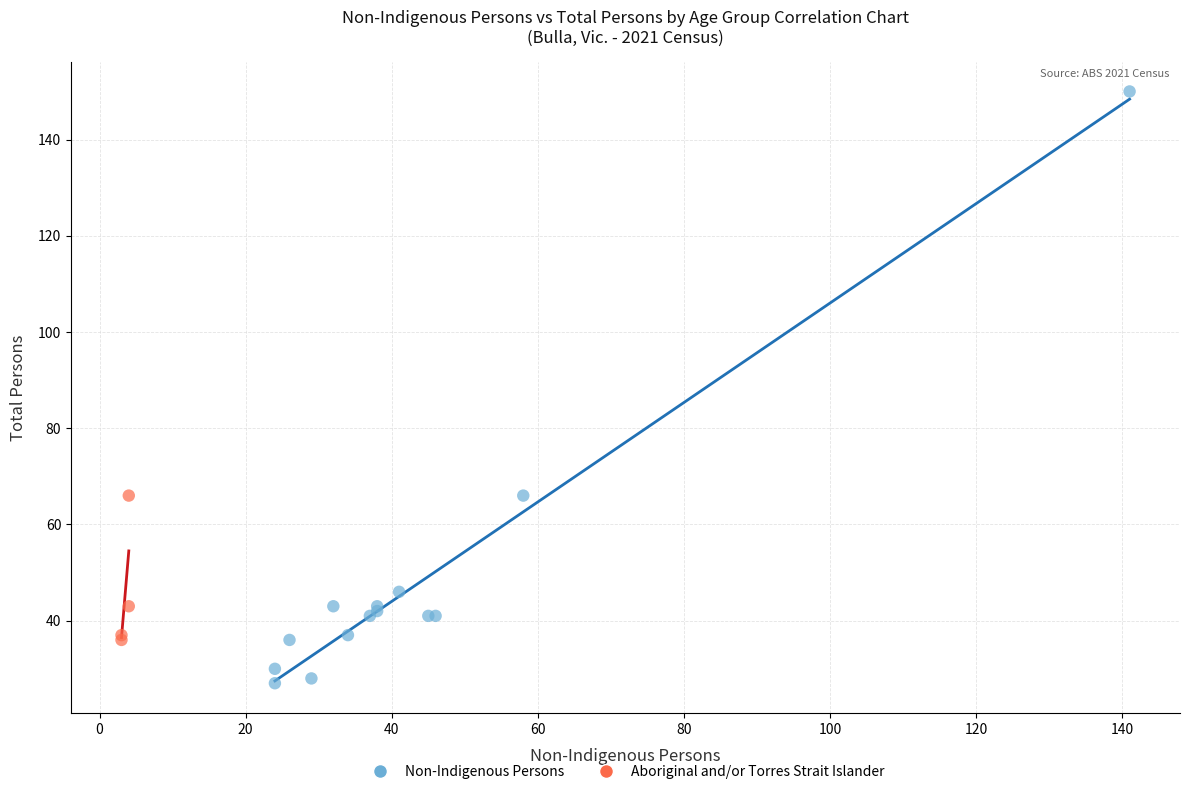

Which series has the largest Y range (max minus min)?

Non-Indigenous Persons